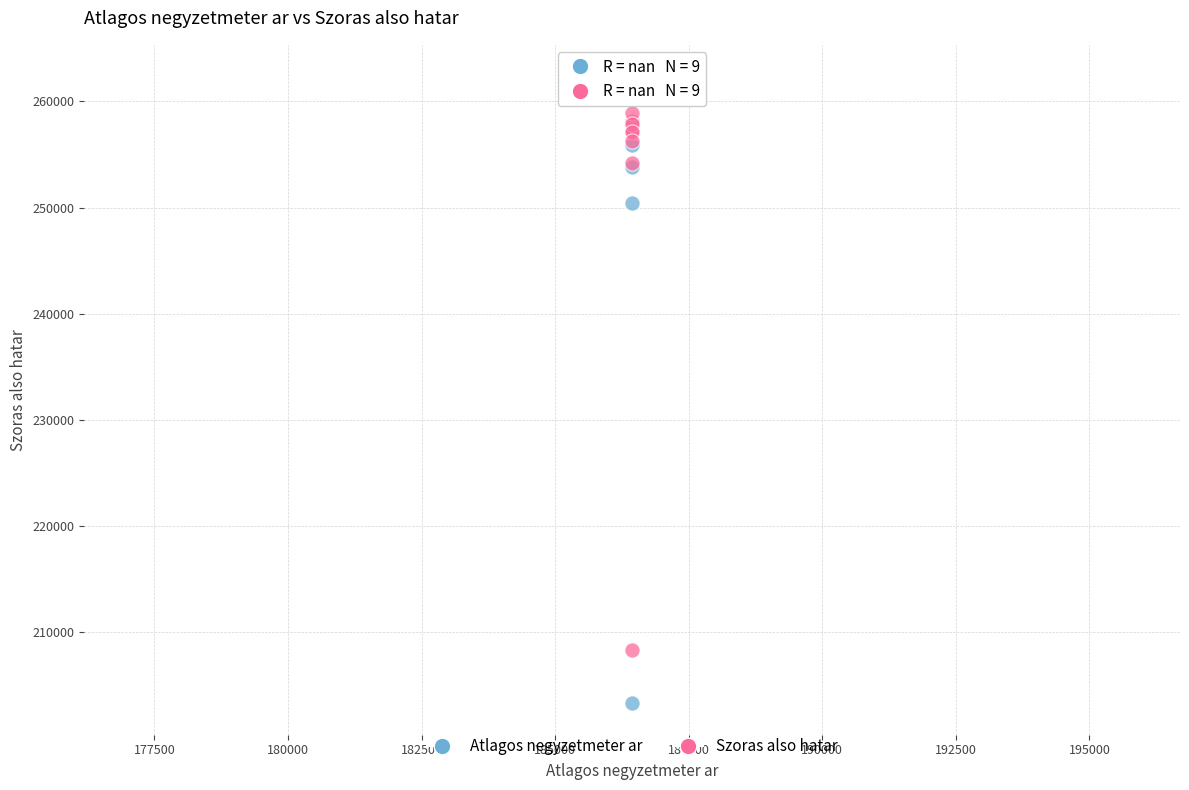

In the Atlagos negyzetmeter ar series, what Y value is closest to 232845?

250428